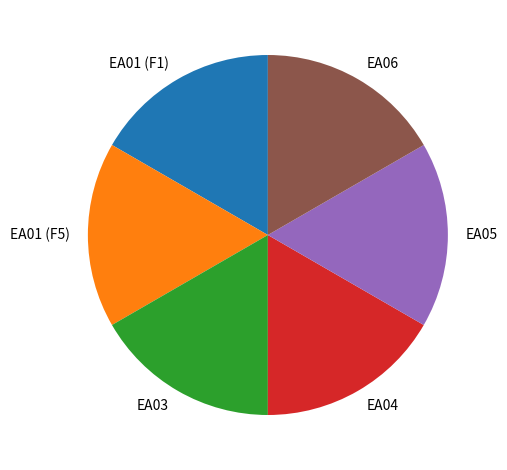

How many slices are in this pie chart?

6